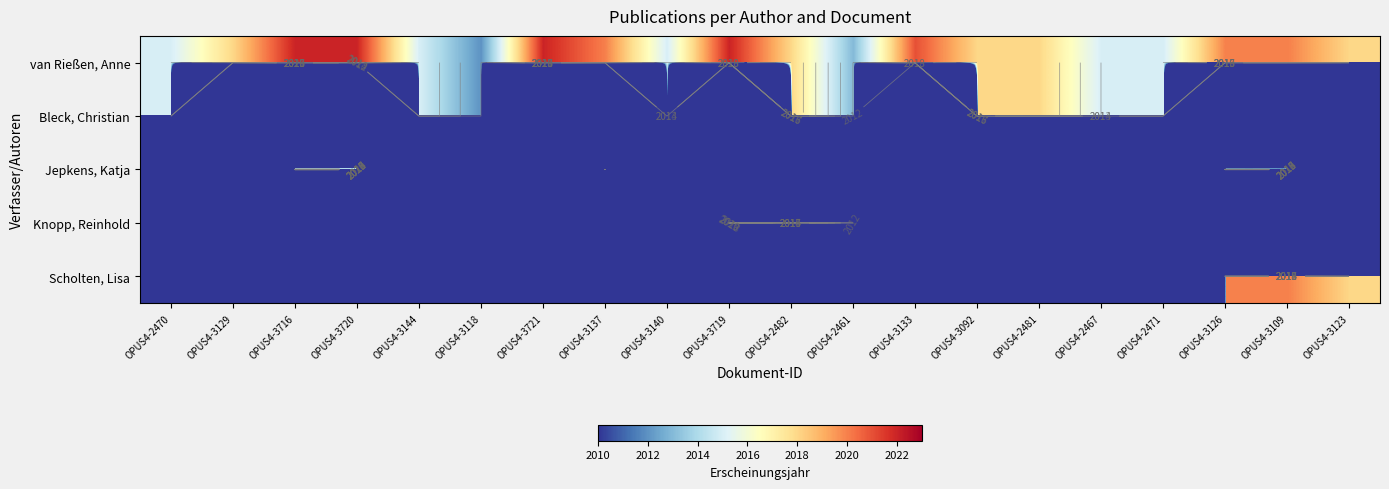

Is the value of Jepkens, Katja at OPUS4-3126 greater than the value of Knopp, Reinhold at OPUS4-3129?

Yes